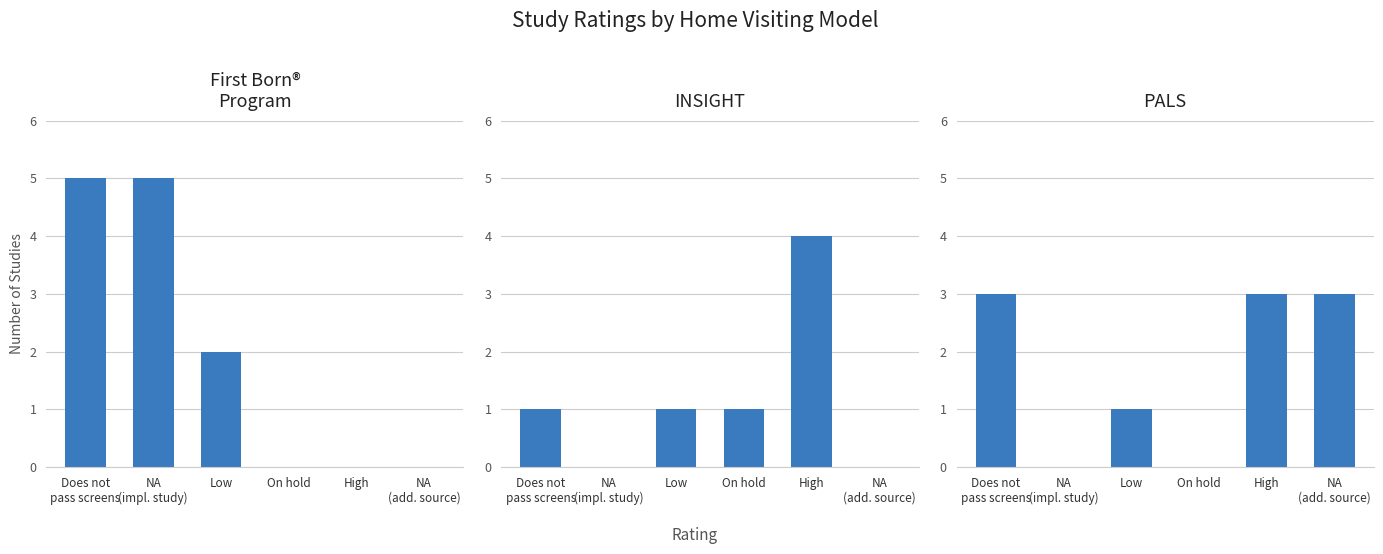

What is the difference between the maximum and minimum values in the INSIGHT series?

4